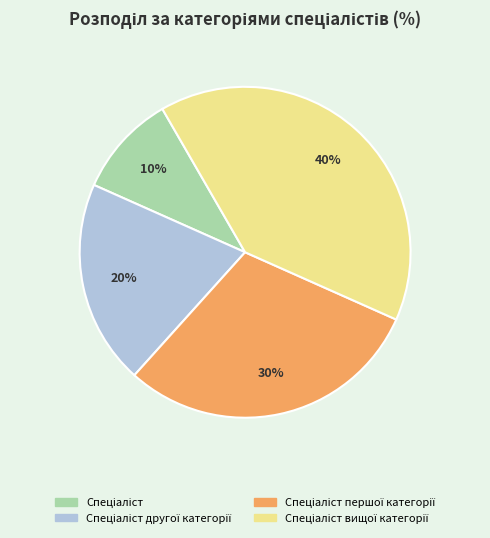

To the nearest percent, what is the difference between the largest and smallest slice percentages?

30%